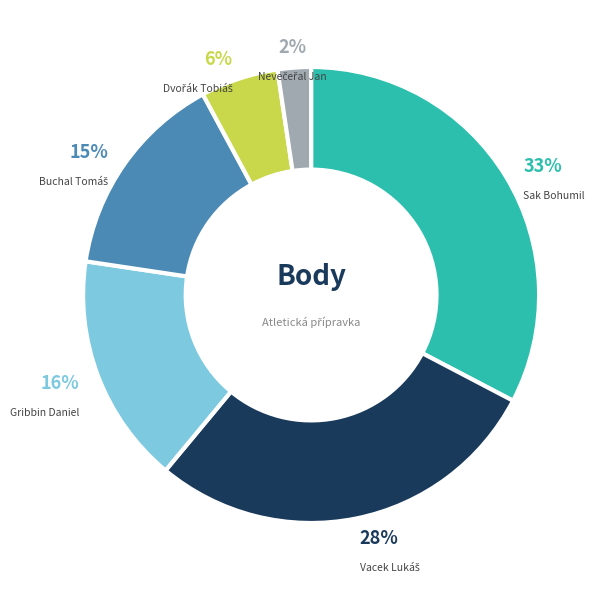

To the nearest percent, what is the average slice percentage?

17%